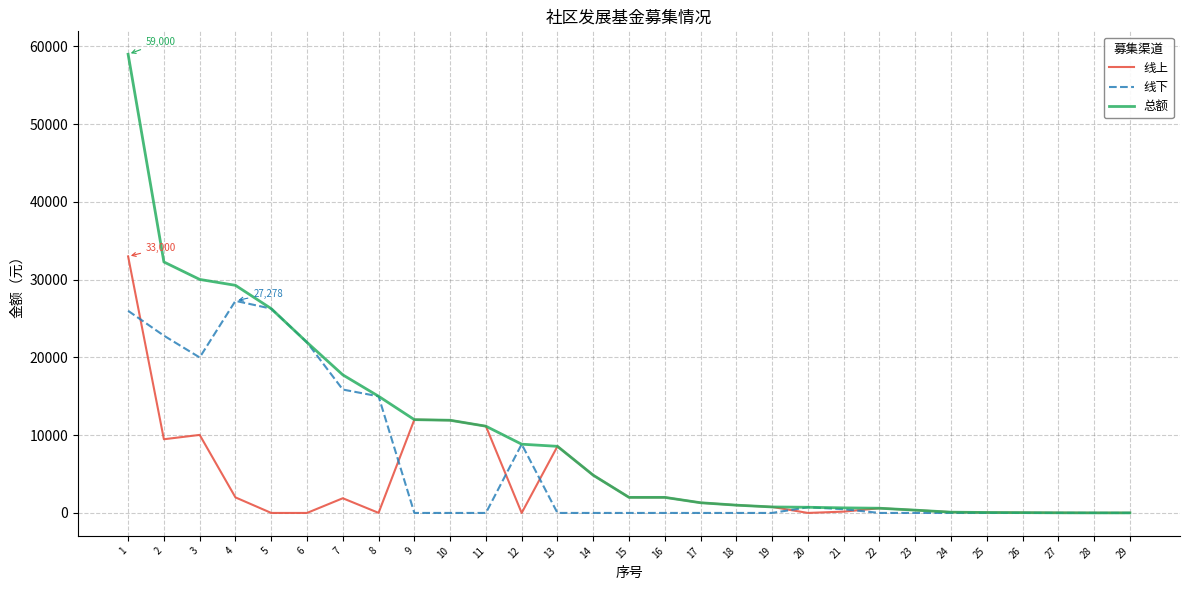

What is the difference between the maximum and minimum values in the 总额 series?

58990.0